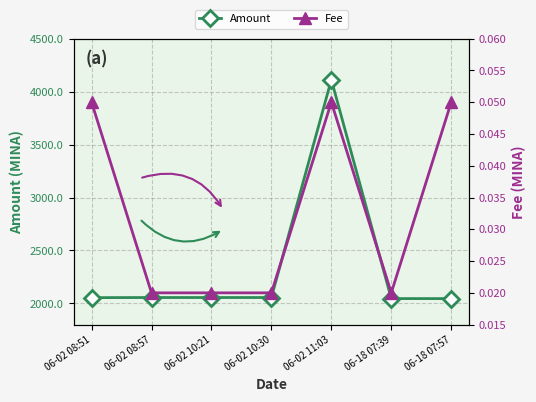

True or false: Fee and Amount intersect in this chart.

False